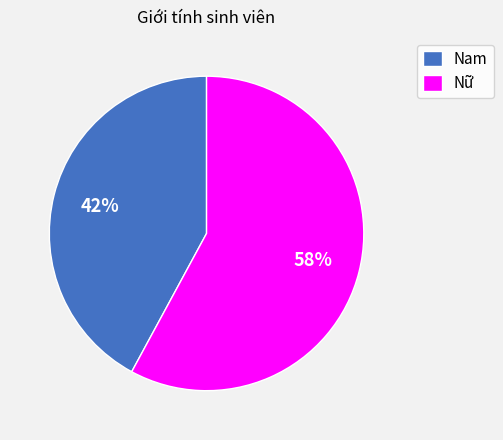

True or false: Nam accounts for 42% of the total.

True